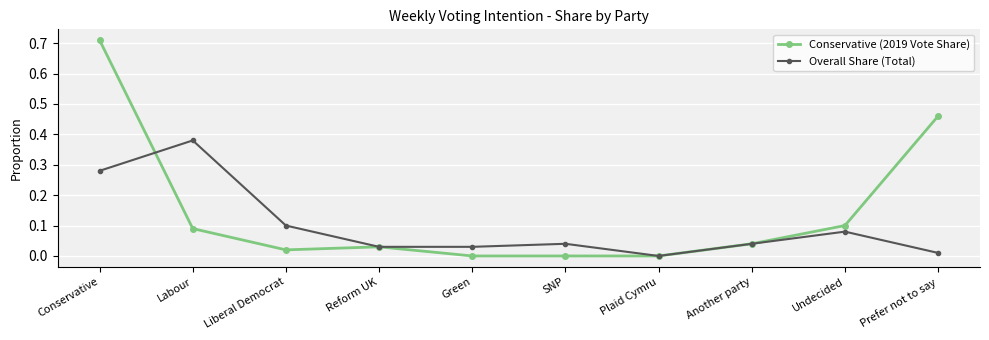

Between which two adjacent categories do Conservative (2019 Vote Share) and Overall Share (Total) first intersect?

Conservative and Labour